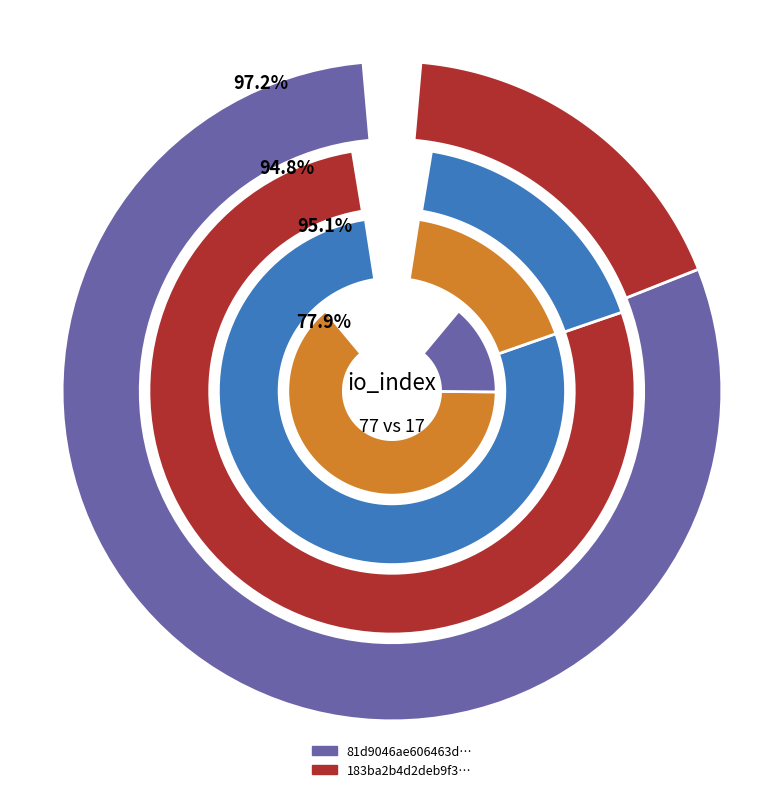

Is it true that io_index is 82% of the pie?

True